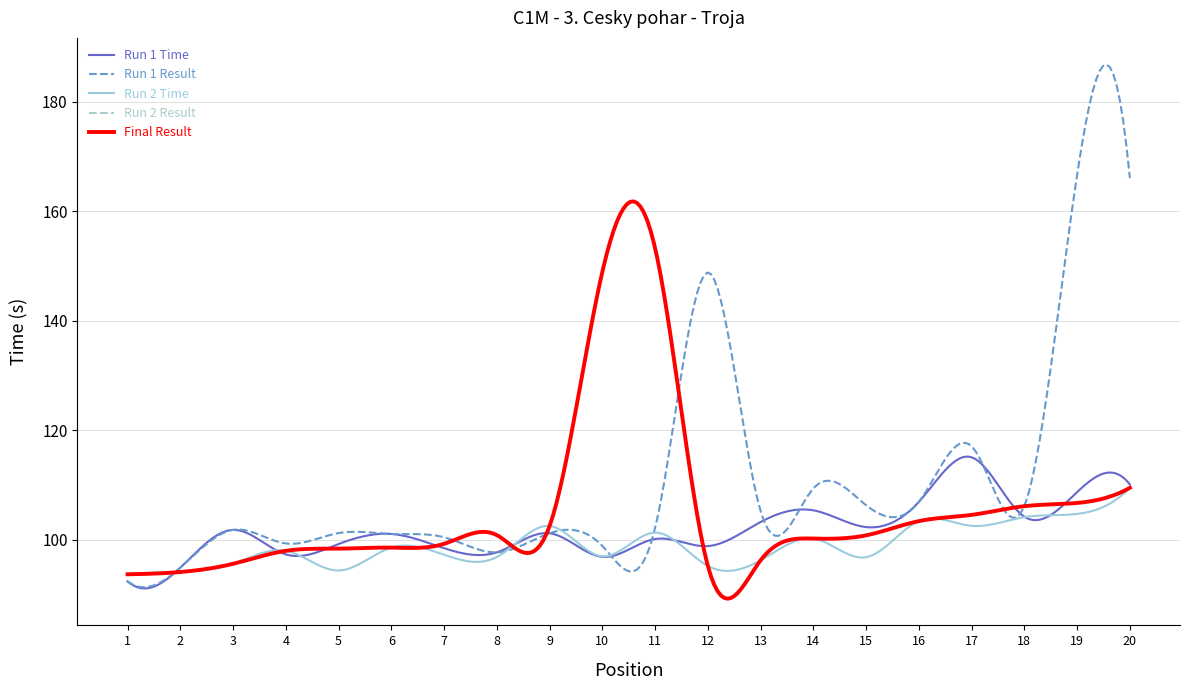

Does the chart display data point markers on the line(s)?

No